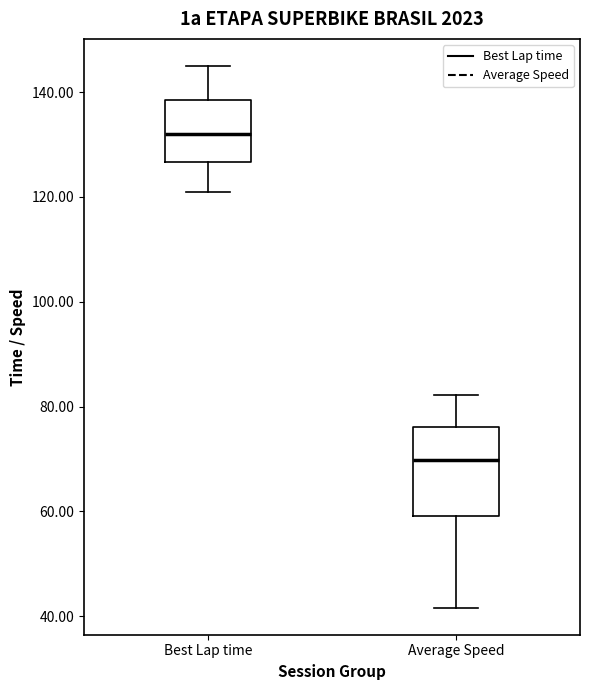

Where is the upper edge of the box for Best Lap time on the y-axis? The values are not printed on the chart, so give them approximately, as read against the axis.

138